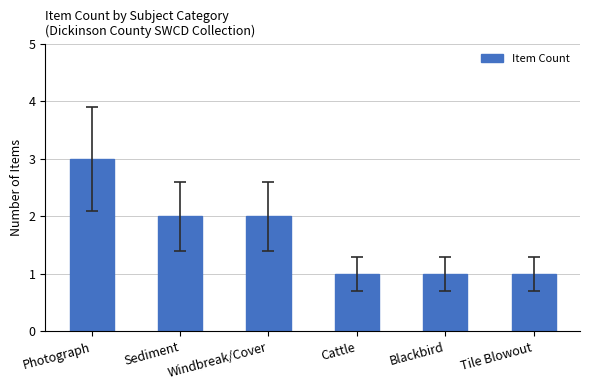

Approximately how many times larger is the value at Photograph compared to Cattle?

3.0